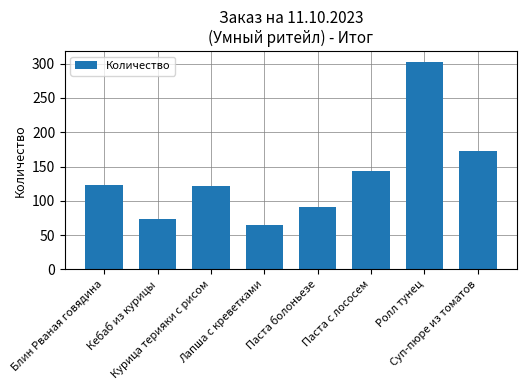

What is the greatest value displayed?

303